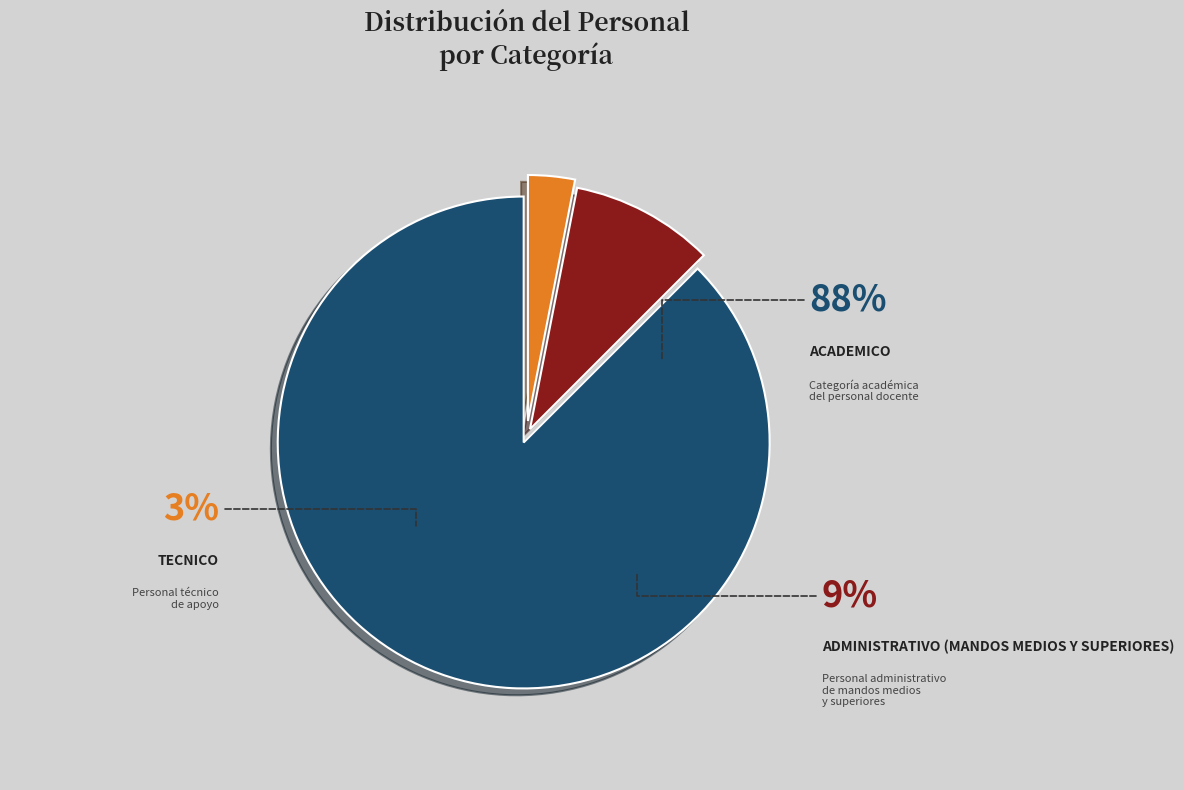

What percentage is the ADMINISTRATIVO
(MANDOS MEDIOS
Y SUPERIORES) slice, to the nearest percent?

9%